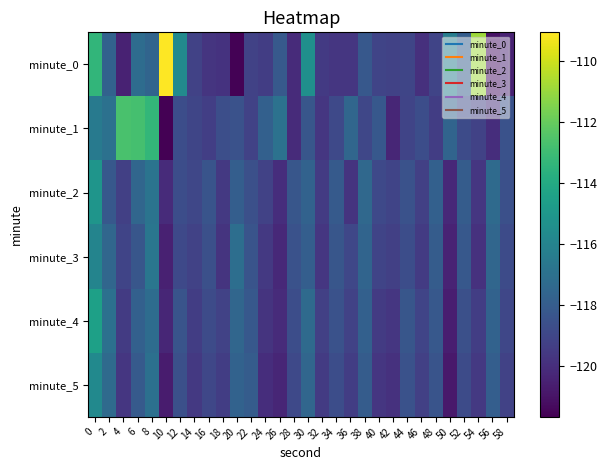

At 0, list the series in order from largest to smallest.

minute_0, minute_4, minute_2, minute_5, minute_3, minute_1